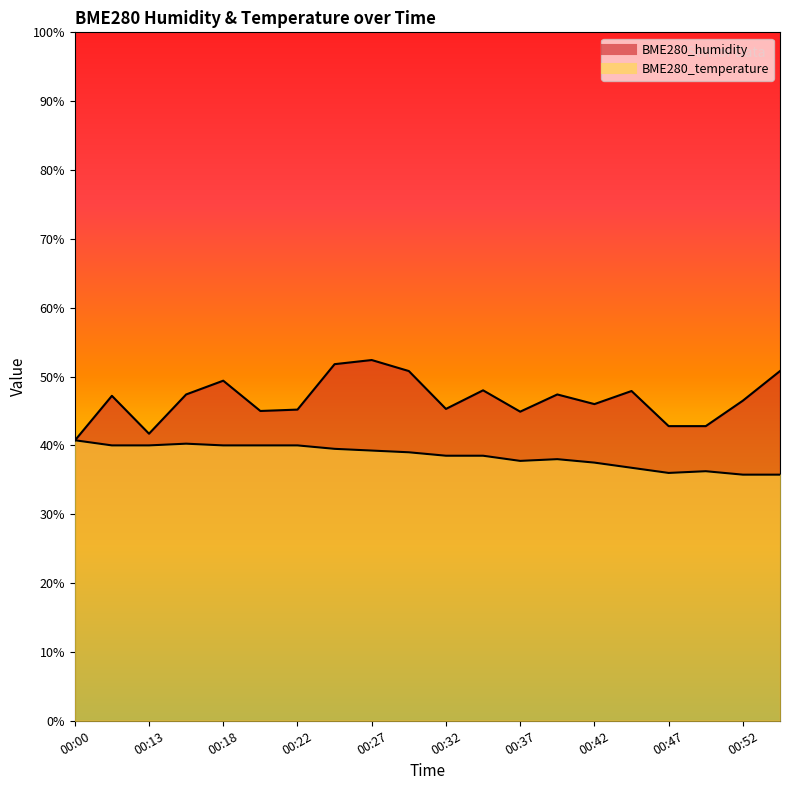

How many times do BME280_temperature and BME280_humidity cross each other?

1